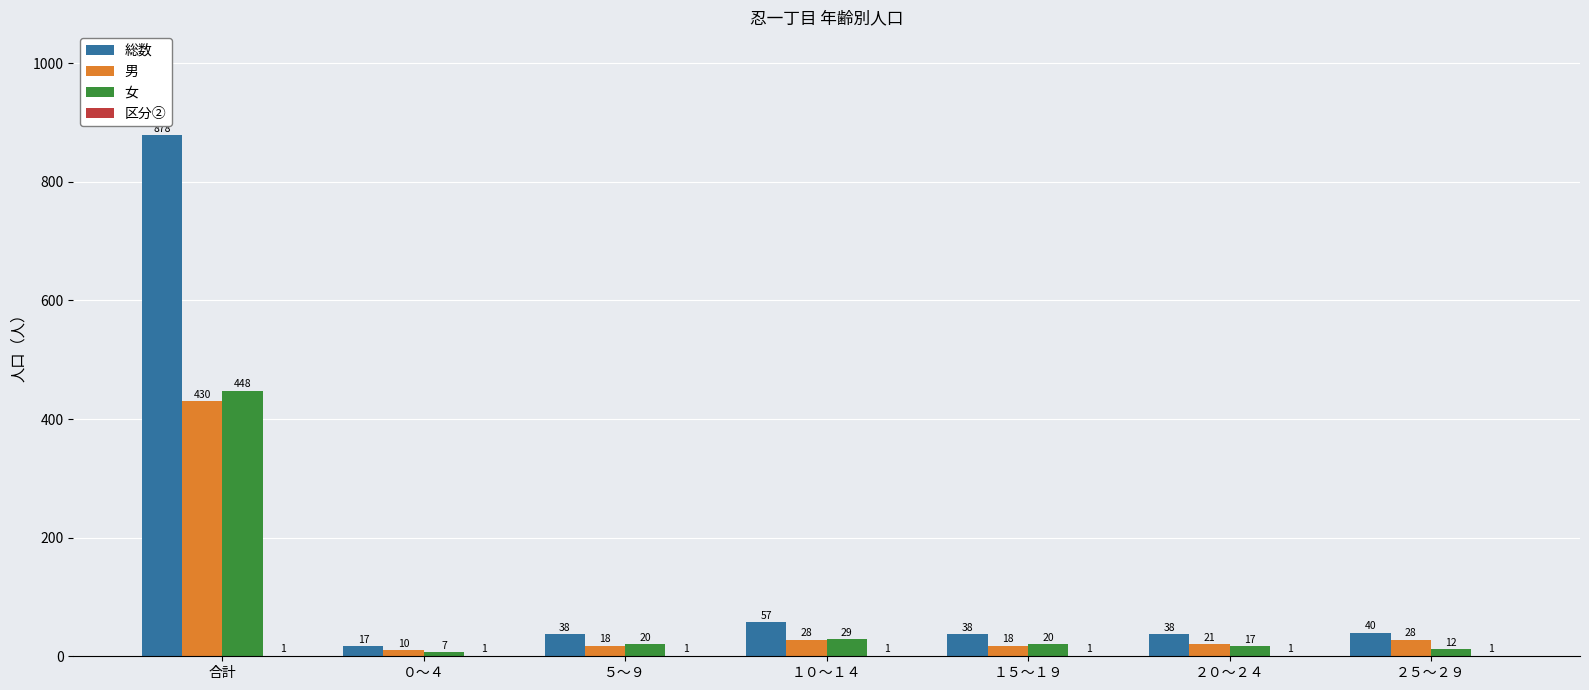

At which category does the chart reach its peak across all series?

合計